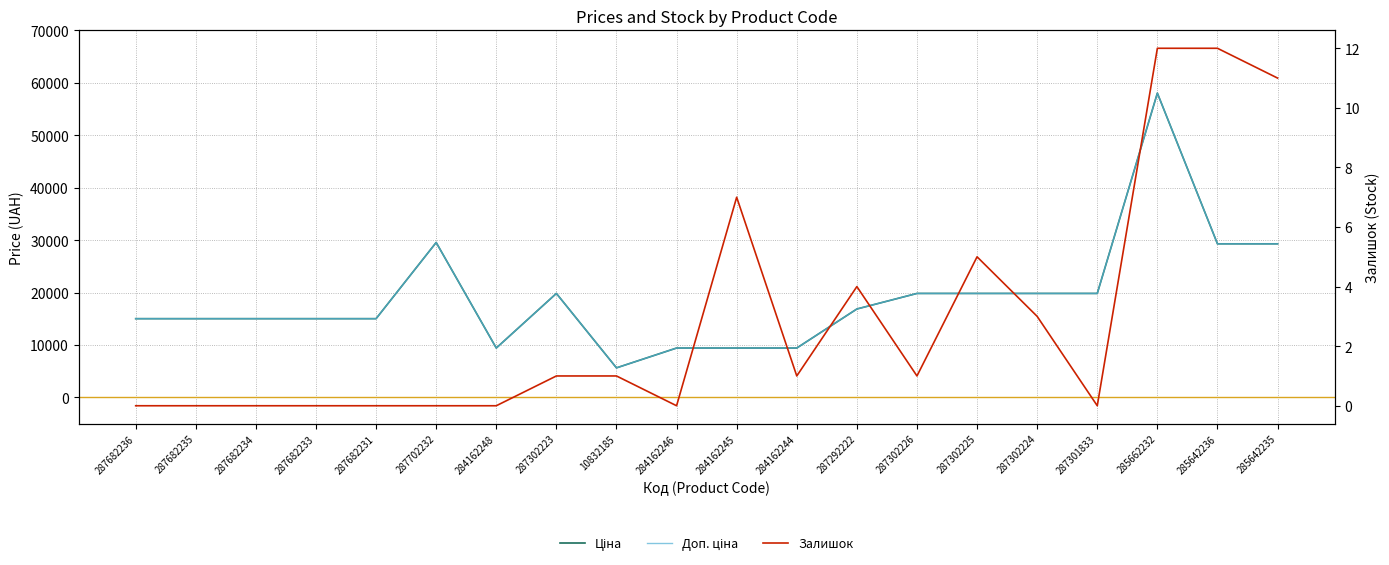

Does the chart have visible grid lines?

Yes